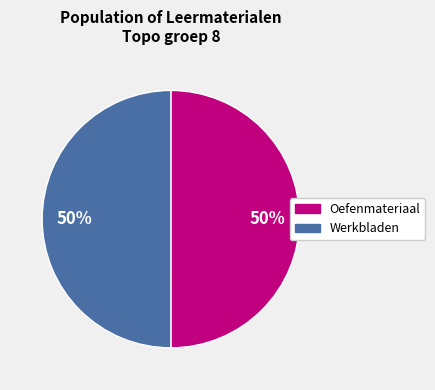

Is the sum of Oefenmateriaal and Werkbladen greater than half?

Yes